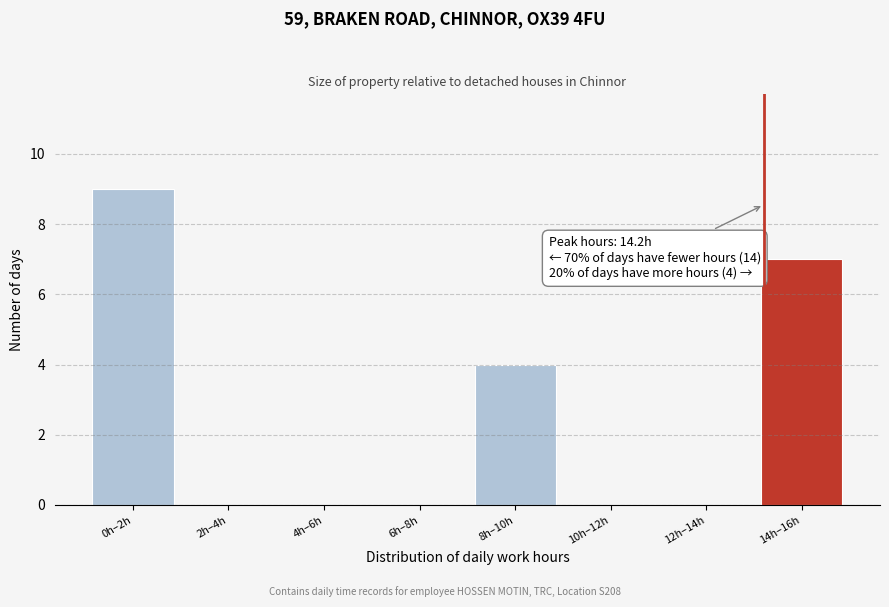

Reading left to right, what are all the values shown in this chart?

0h–2h=9	2h–4h=0	4h–6h=0	6h–8h=0	8h–10h=4	10h–12h=0	12h–14h=0	14h–16h=7